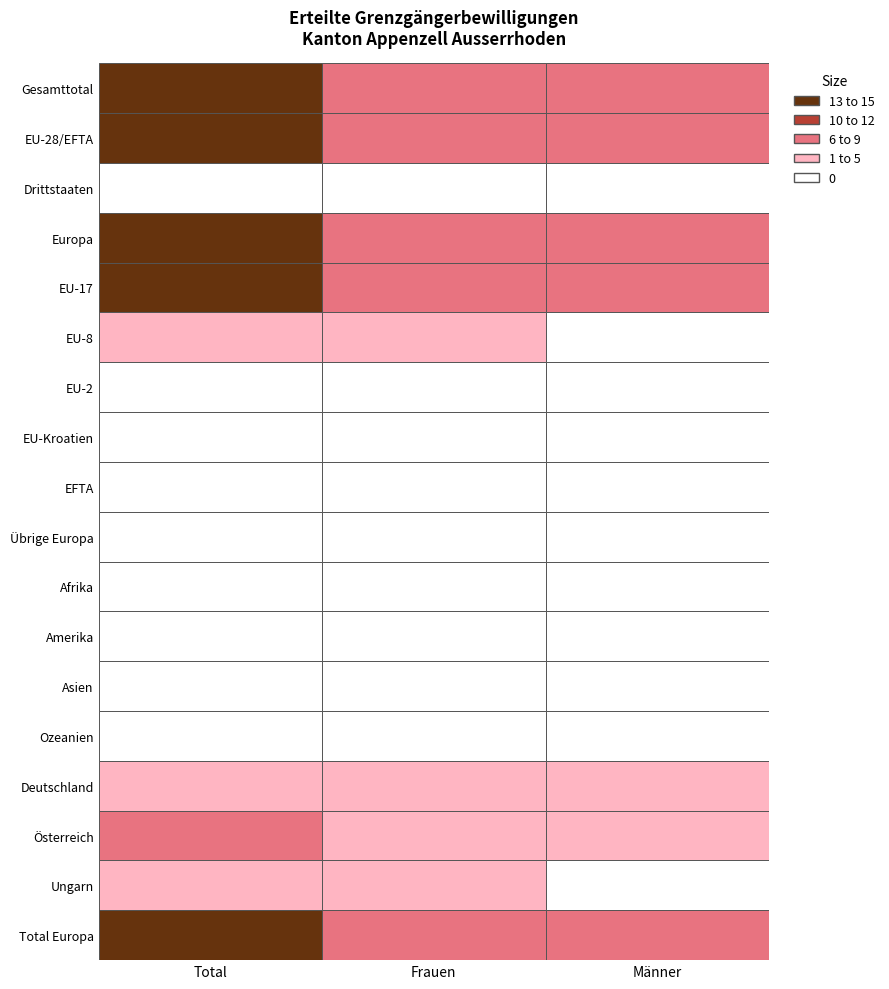

What is the average value of the Frauen series?

3